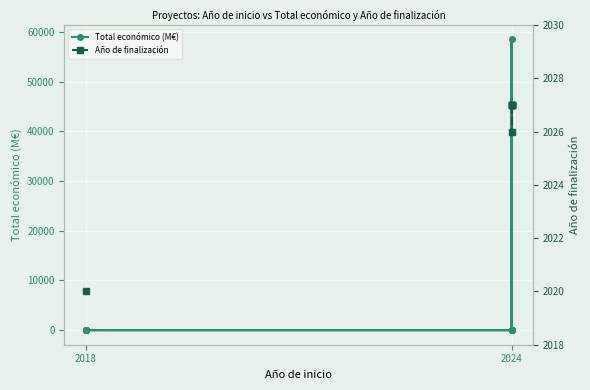

True or false: Total económico (M€) has more than 2 points higher than both neighbors.

True